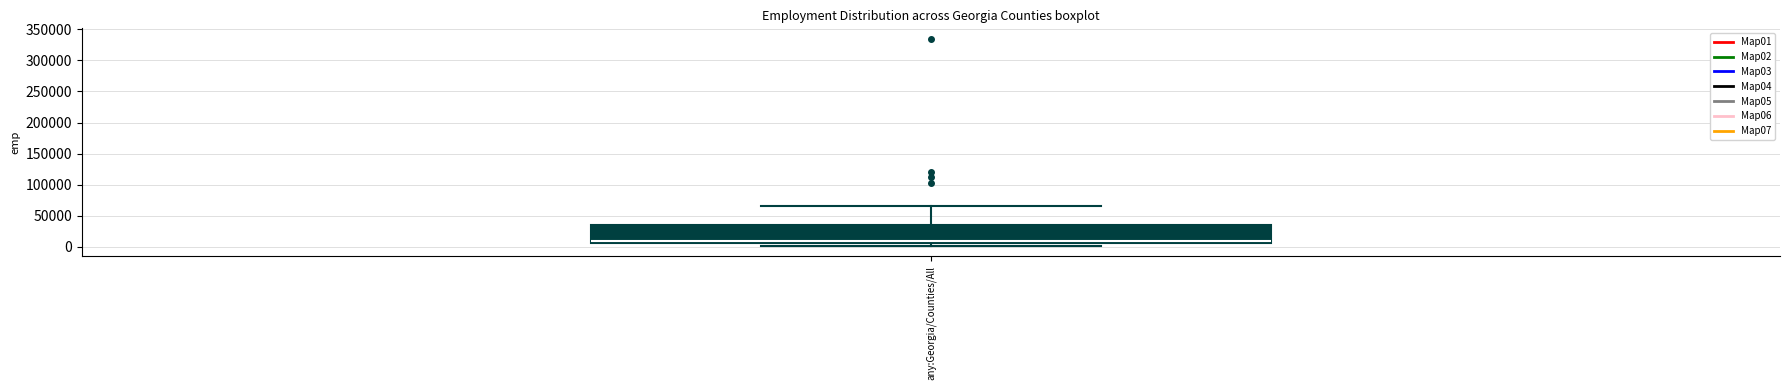

Transcribe this box plot: give where the median line is, the range the box spans, and where the two whiskers end, as read against the y-axis. The values are not printed on the chart, so give them approximately, as read against the axis.

median 10000, box 5000 to 35000, whiskers 0 to 65000